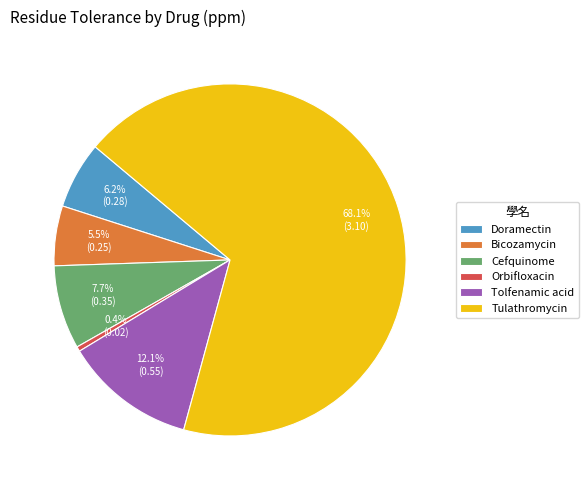

Which slice is the smallest?

Orbifloxacin